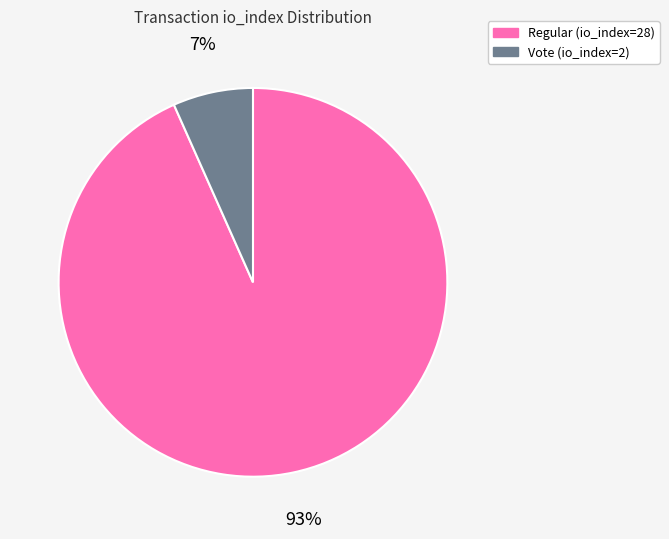

Rank the categories by value from lowest to highest.

Vote (io_index=2), Regular (io_index=28)